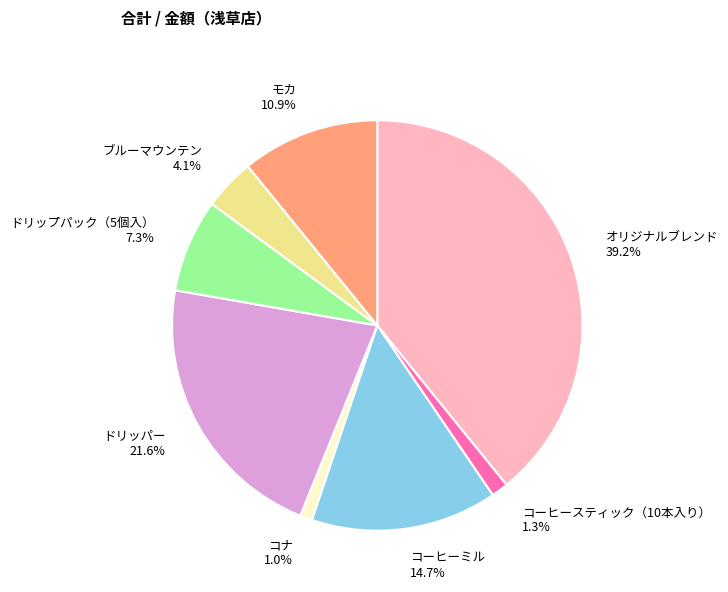

Is the sum of コーヒーミル and コナ greater than half?

No